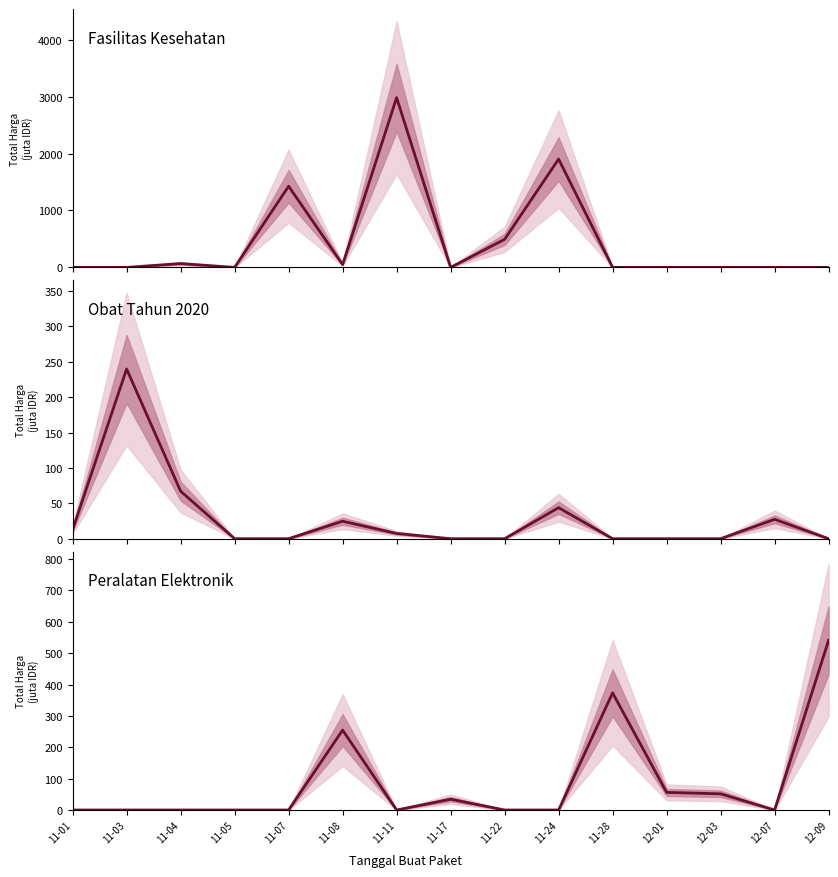

What position from the left is 12-07?

14